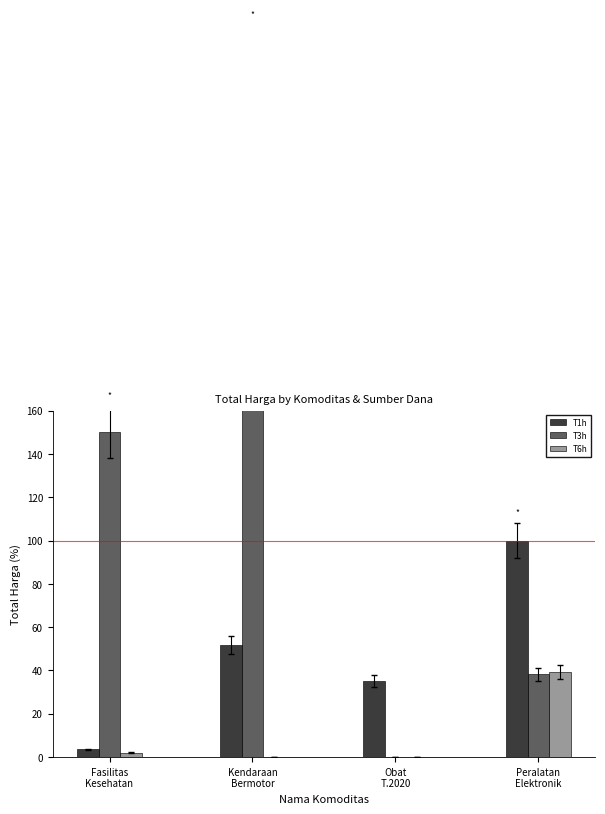

What is the sum of the T6h values at Kendaraan
Bermotor and Peralatan
Elektronik?

39.4